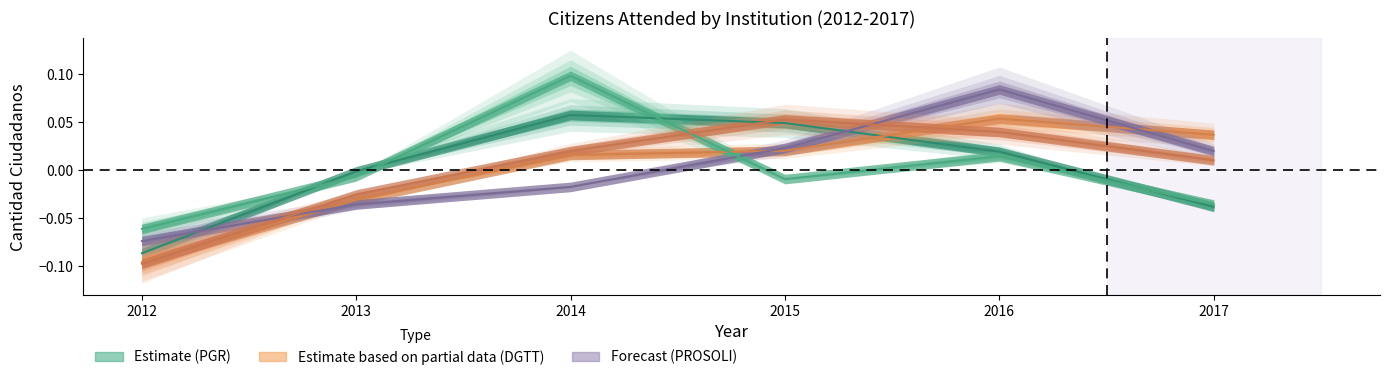

What is the sum of the Proteccion de los Derechos del Consumidor values at 2015 and 2014?

0.1